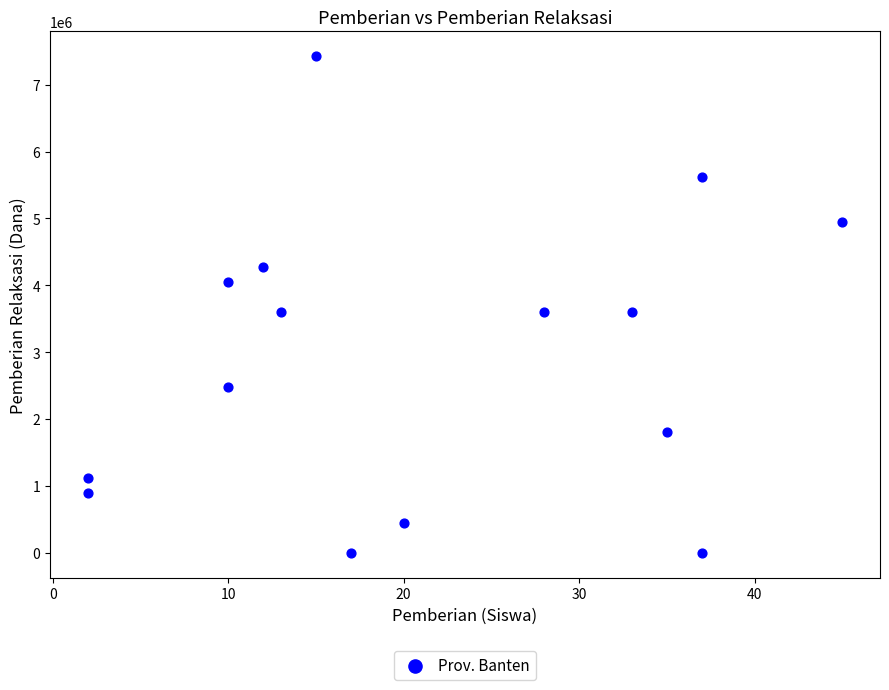

What is the range of Y values (max minus min)?

7425000